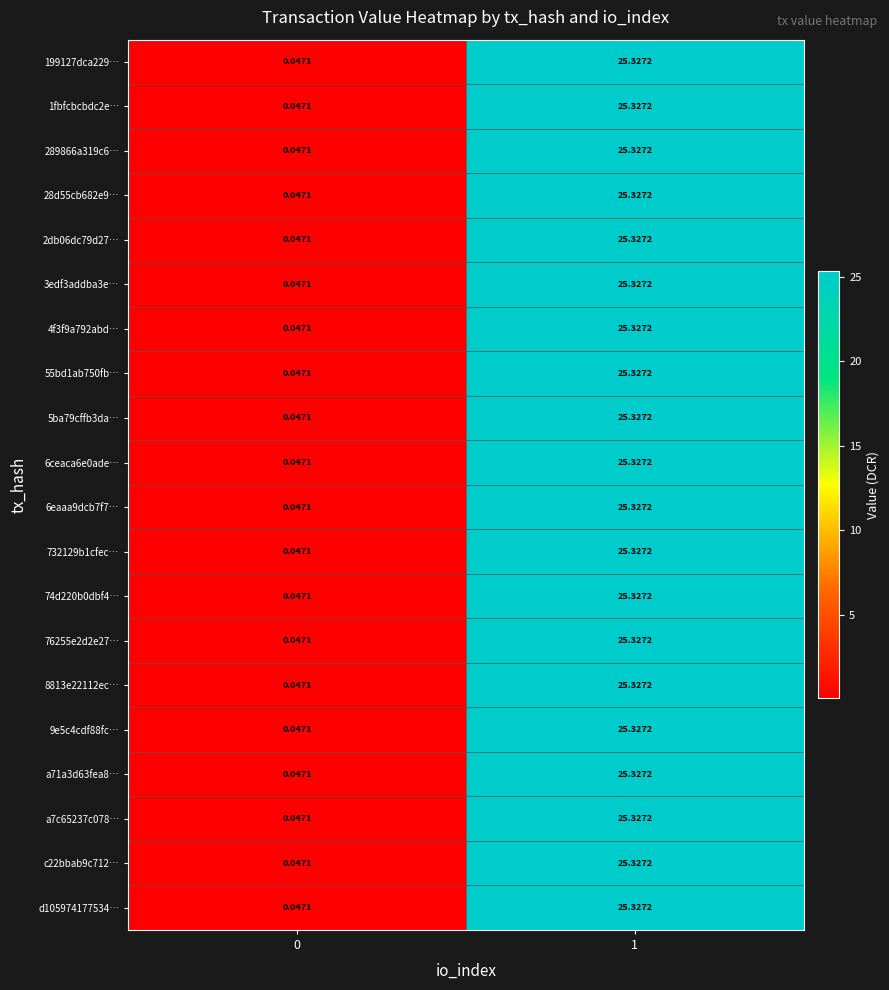

Is the value of 55bd1ab750fb… at 1 greater than the value of 289866a319c6… at 0?

Yes